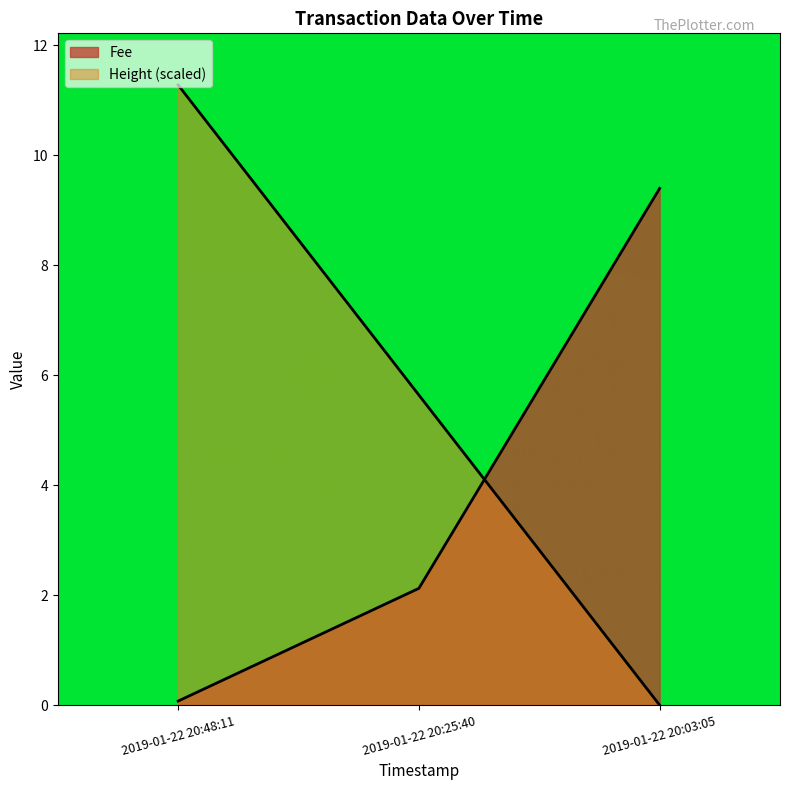

Which series changed the most between 2019-01-22 20:48:11 and 2019-01-22 20:03:05?

Height